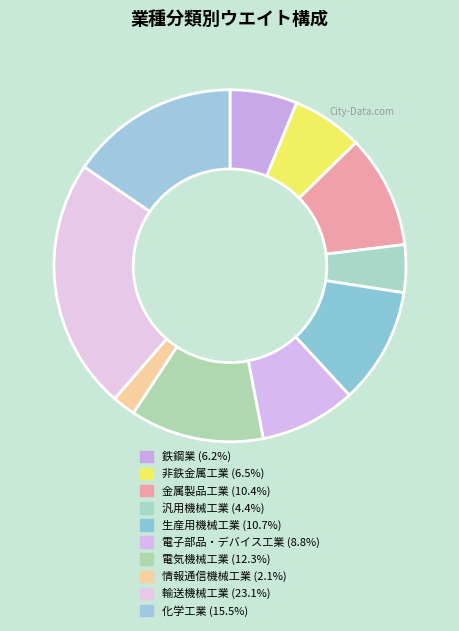

How many segments does this pie chart have?

10